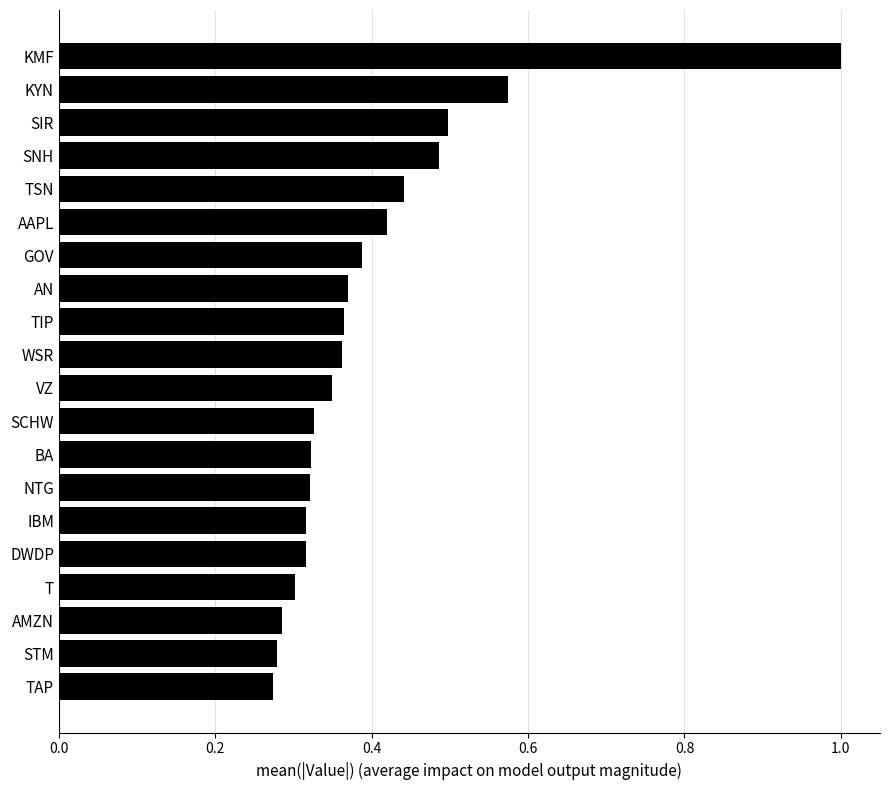

The value at SIR is 0.8. True or false?

False